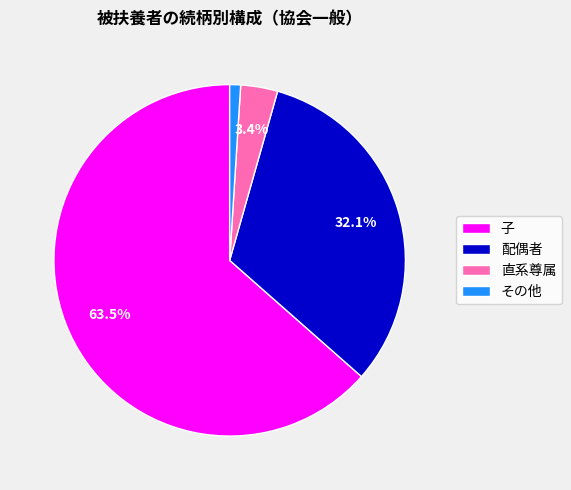

To the nearest percent, what portion does その他 represent?

1%